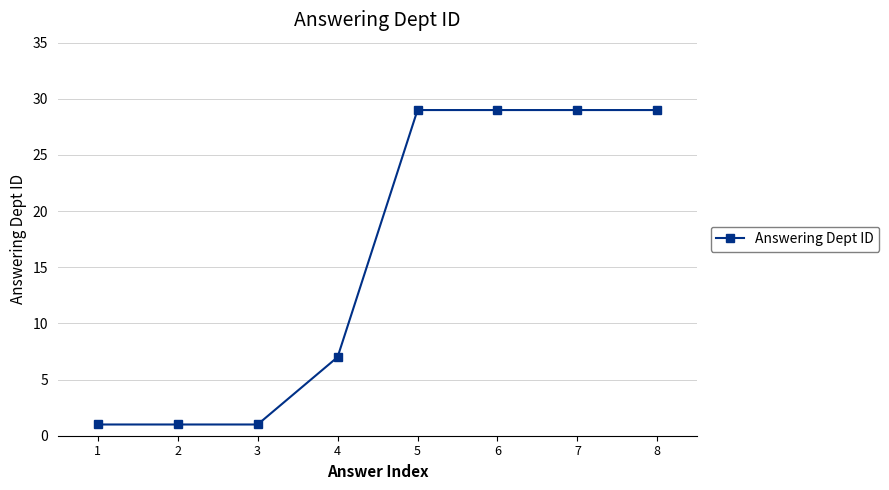

What is the greatest value displayed?

29